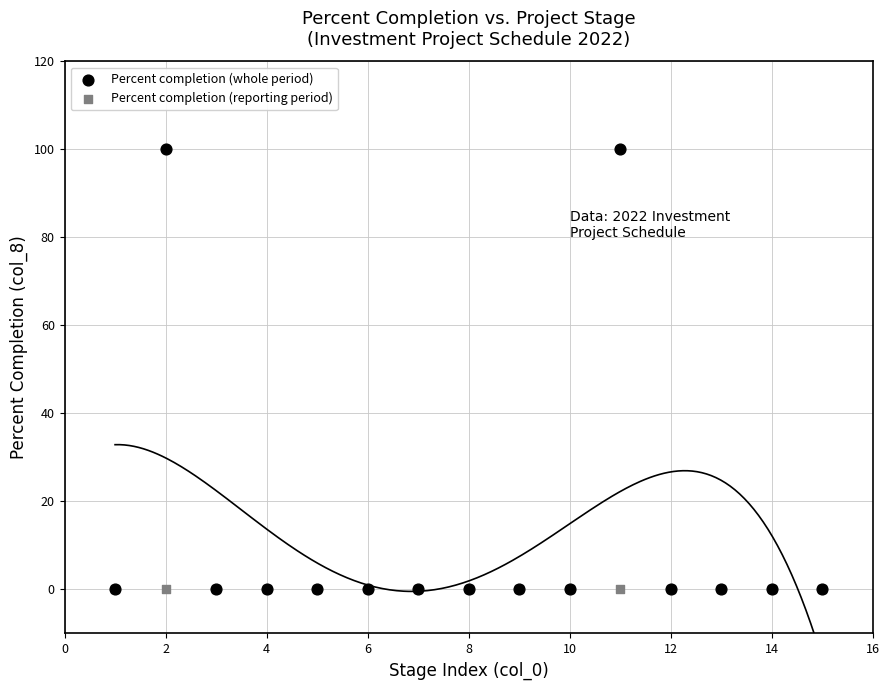

What are all the series names shown in the legend?

Percent completion (whole period), Percent completion (reporting period)